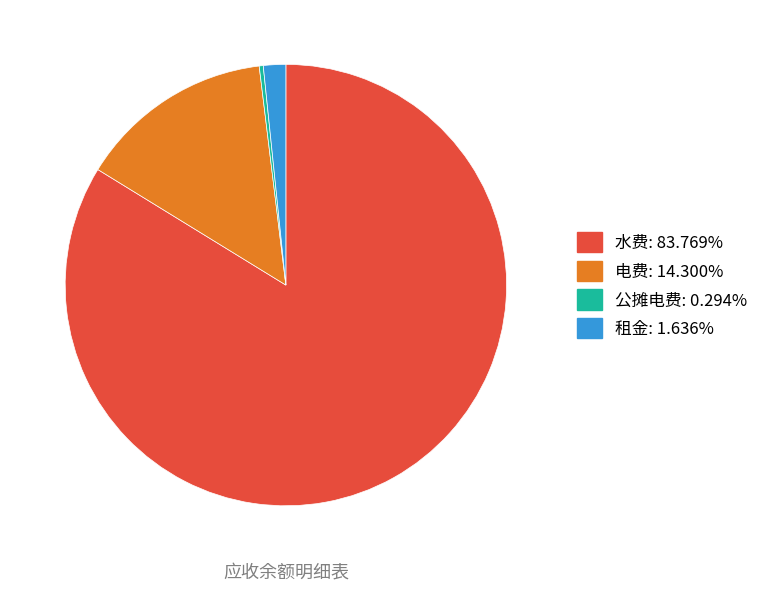

Which category has the smallest portion of the pie?

公摊电费